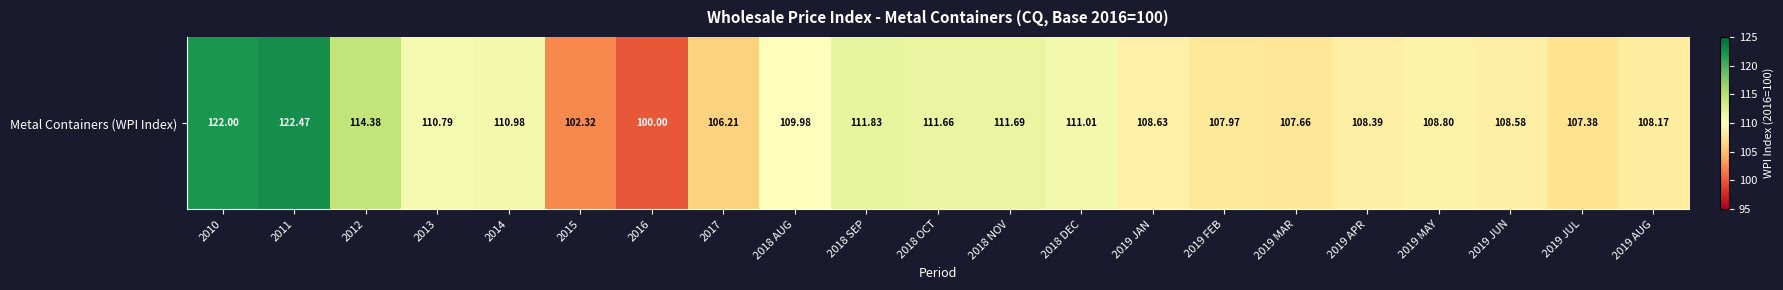

Is it true that the value at 2017 is 169.8?

False